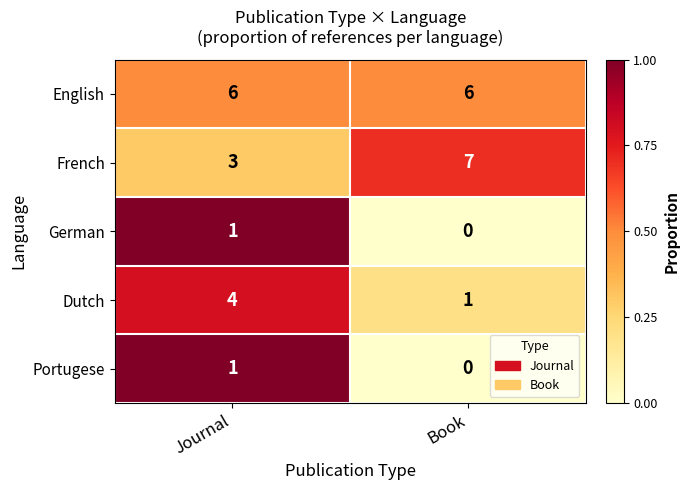

Is it true that Dutch equals 4 at Journal?

True